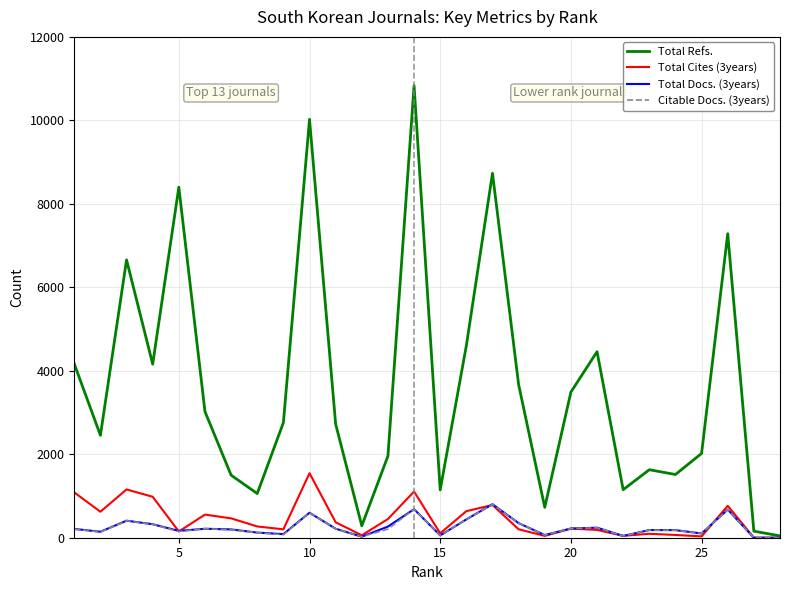

Is this an area chart (filled region under the line)?

No